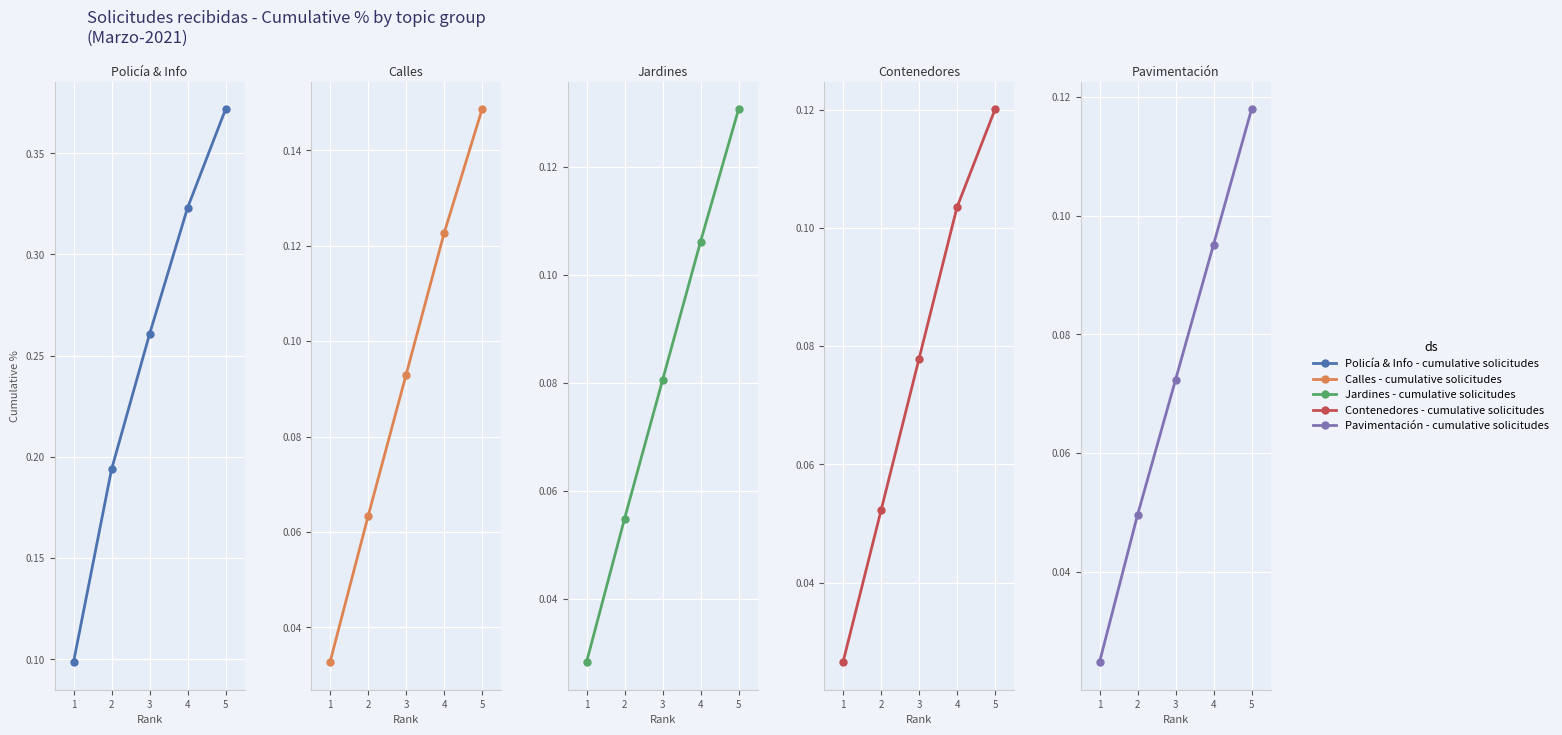

What is the average value of the Group A series?

0.2